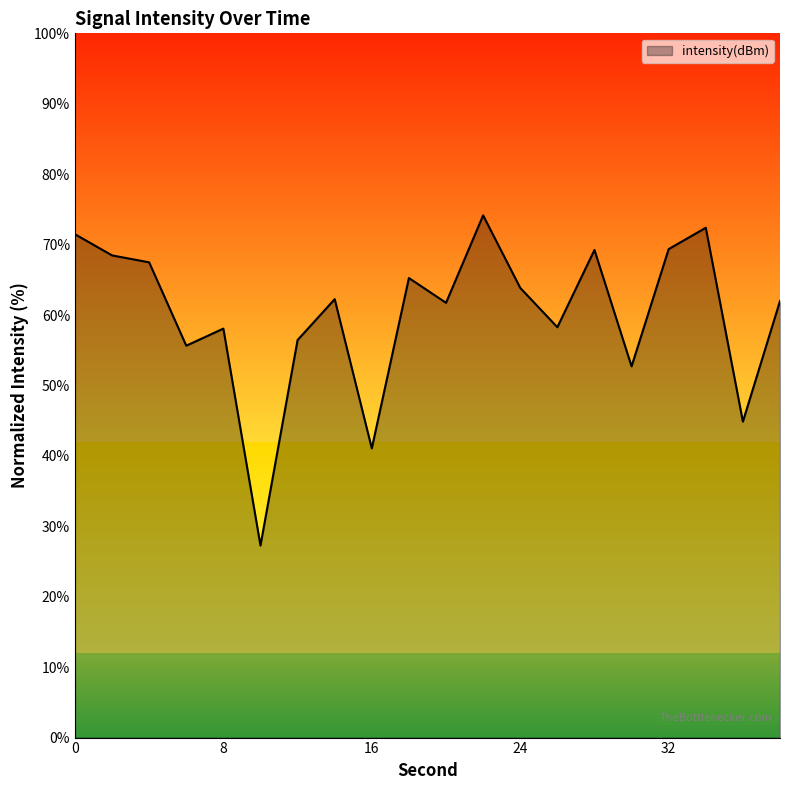

What is the greatest value displayed?

74.2